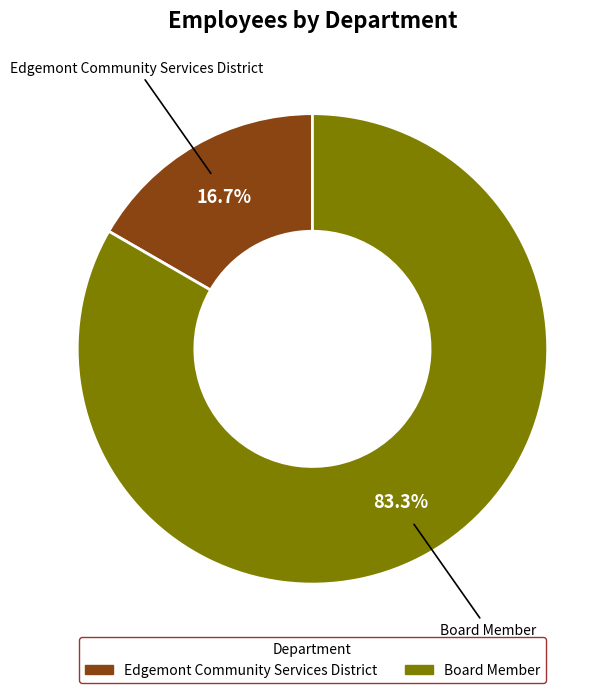

True or false: Board Member accounts for 78% of the total.

False